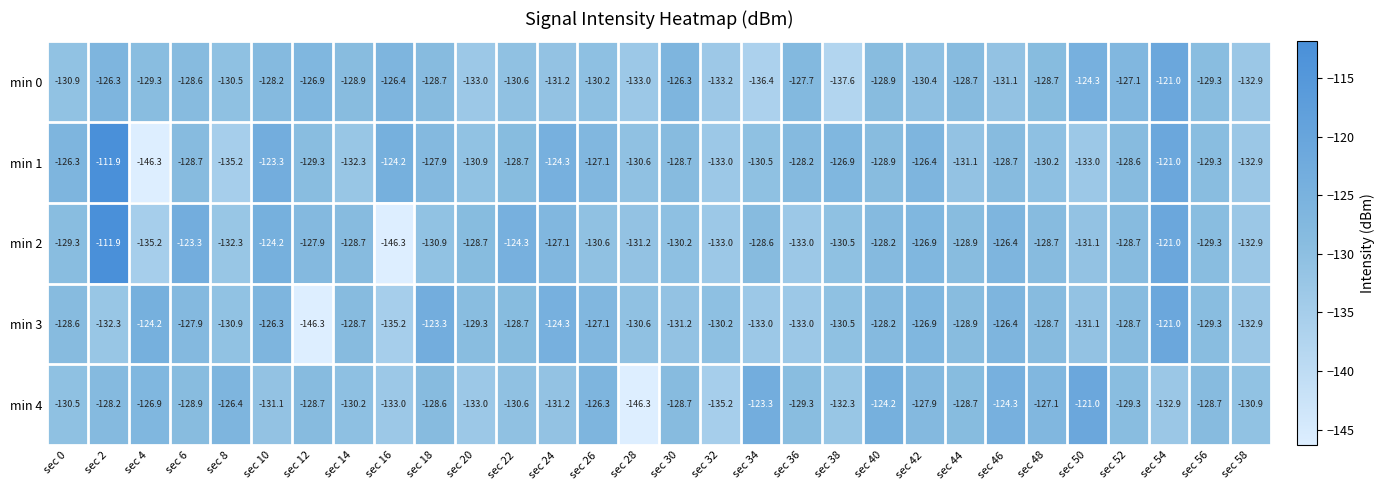

What is the difference between the maximum and second lowest values in the min 0 series?

15.4